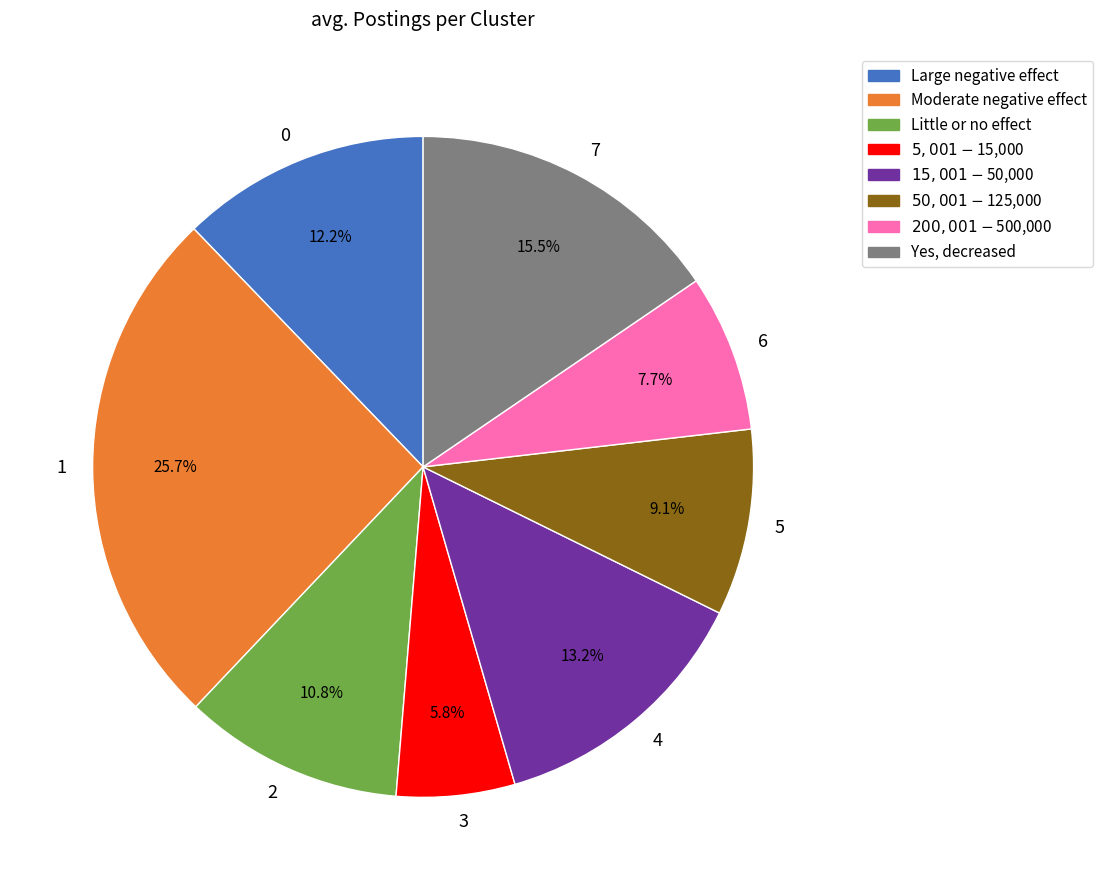

Approximately how many times larger is the value at 5 compared to 1?

0.4